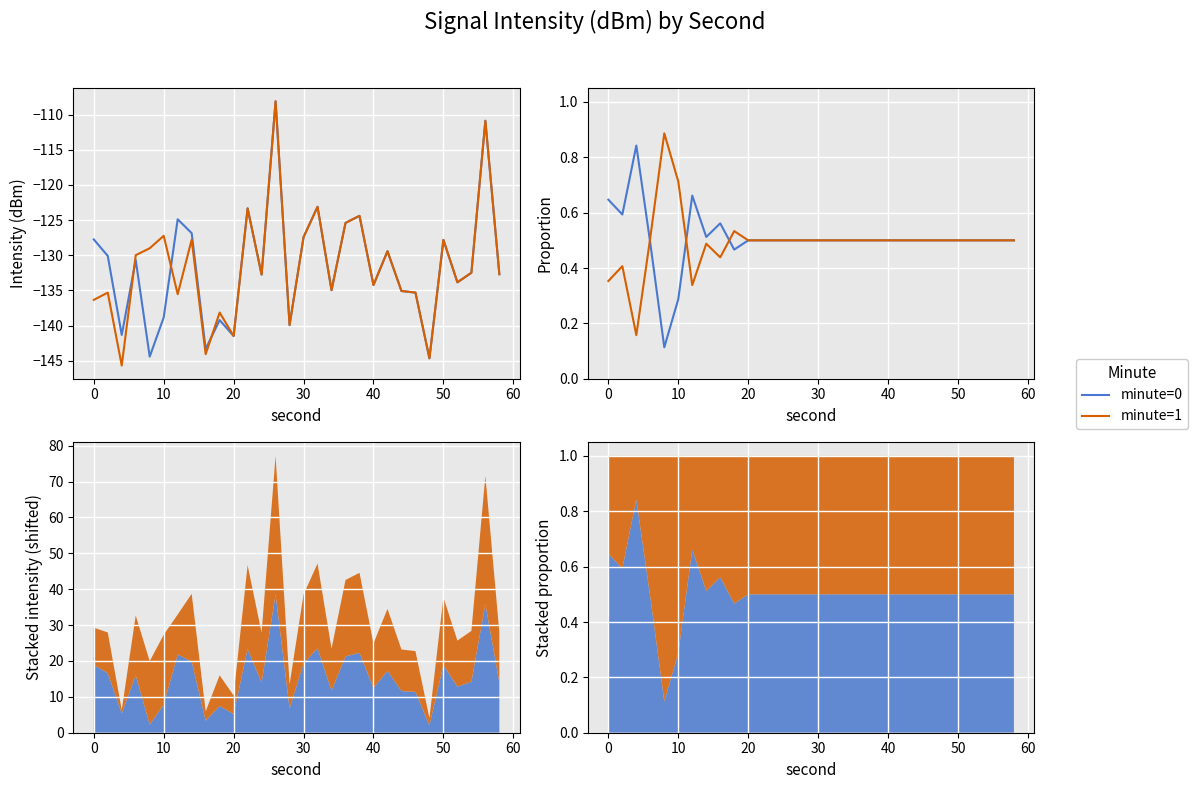

The value of minute=1 at 19 is 0.2. True or false?

False